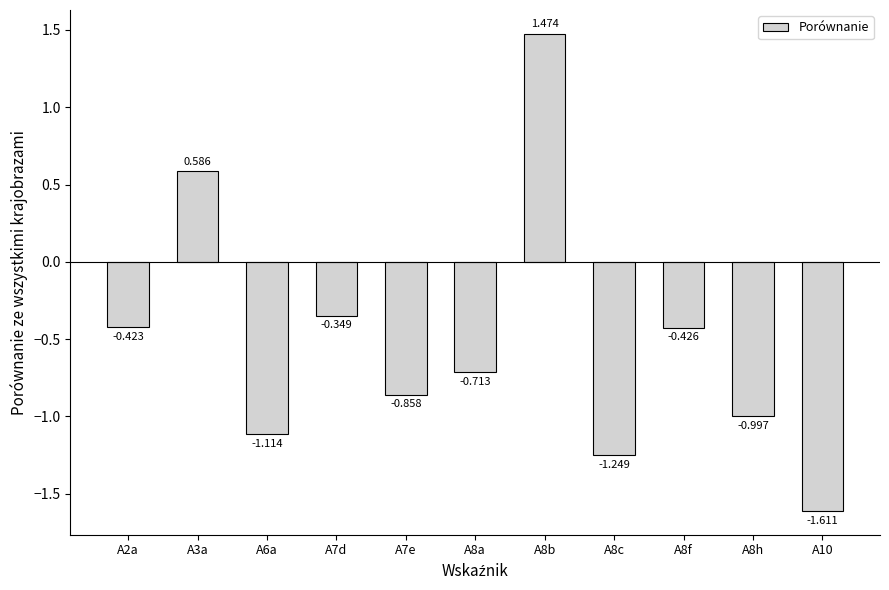

Reading left to right, list all the values displayed in this chart.

-0.4	0.6	-1.1	-0.3	-0.9	-0.7	1.5	-1.2	-0.4	-1.0	-1.6